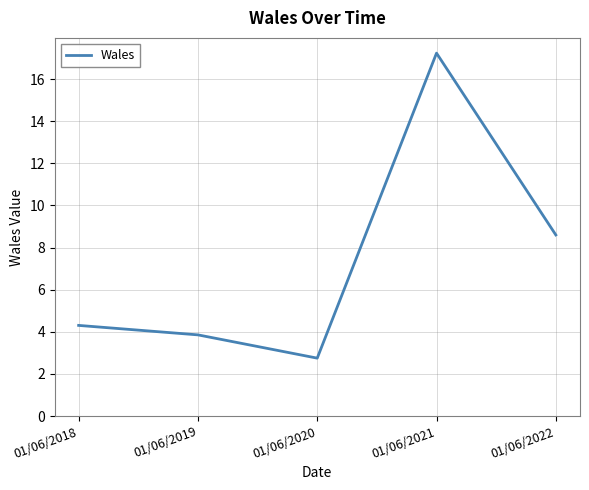

Reading left to right, transcribe all the data shown in this chart.

01/06/2018=4.3	01/06/2019=3.9	01/06/2020=2.7	01/06/2021=17.2	01/06/2022=8.6